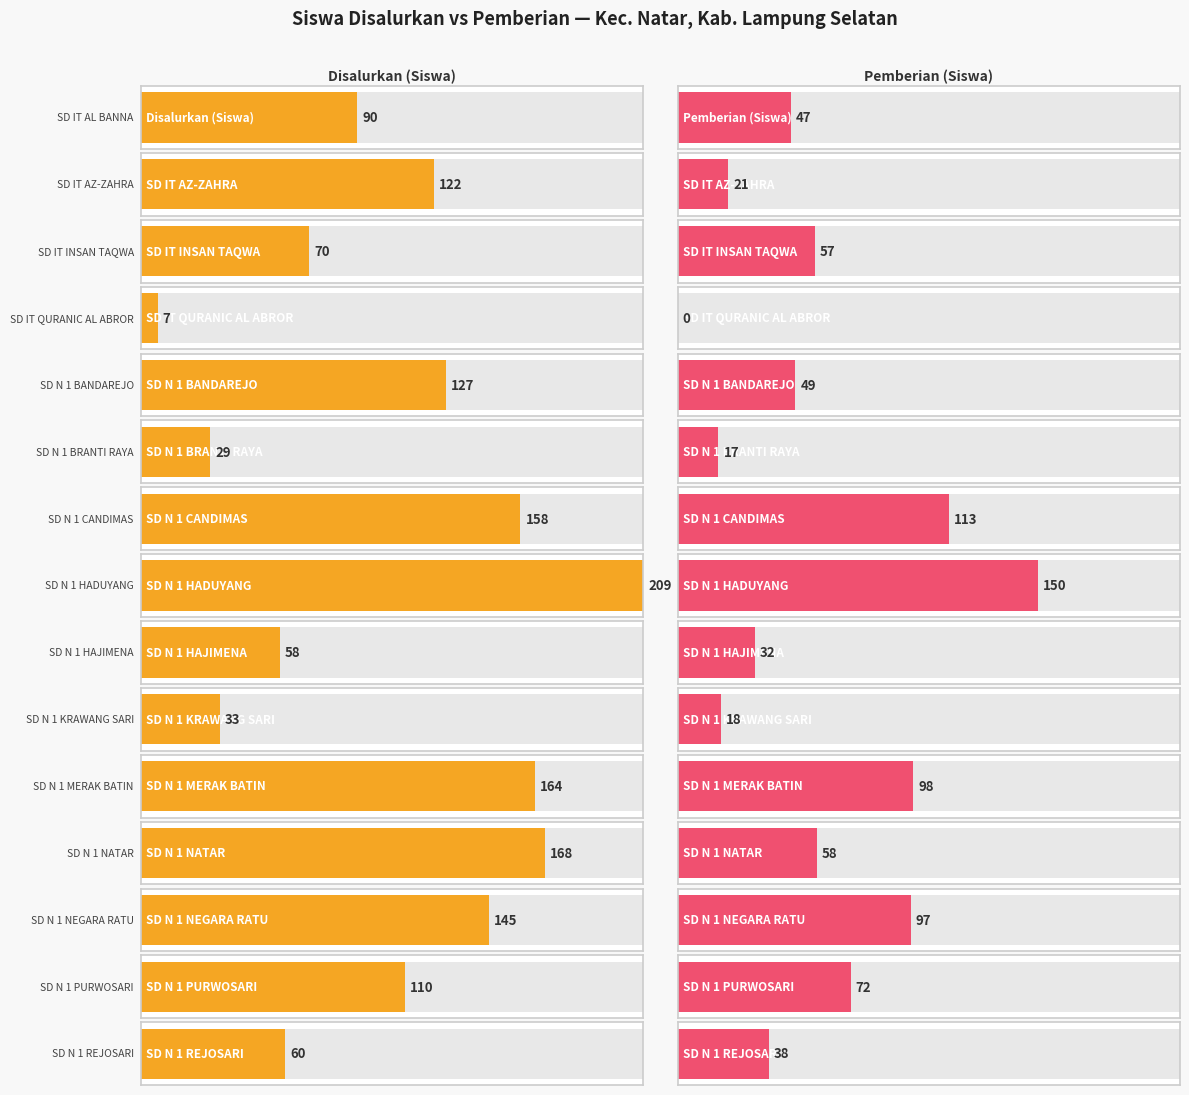

How many data points in Pemberian (Siswa) are above 49?

7